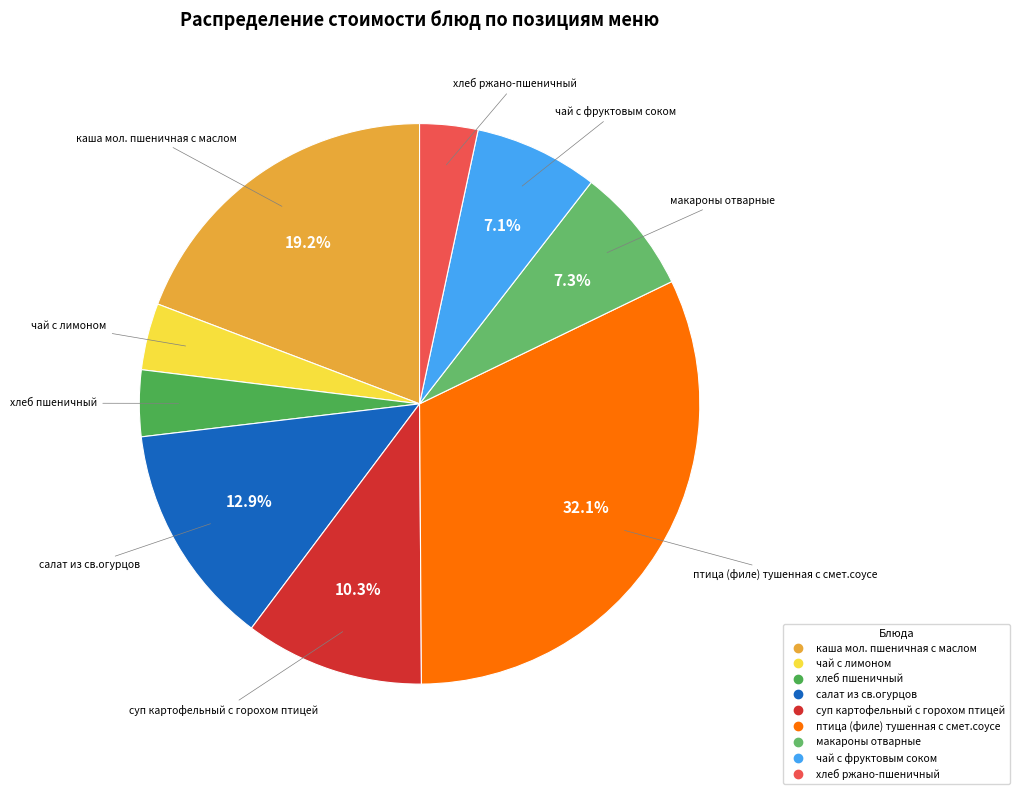

To the nearest percent, what is the difference between the хлеб пшеничный and птица (филе) тушенная с смет.соусе slice percentages?

28%